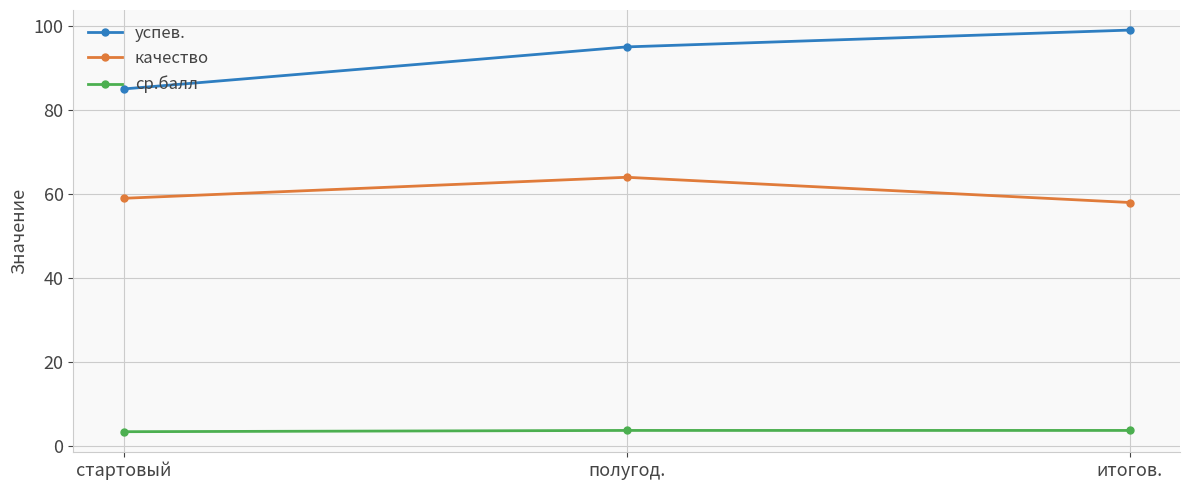

The успев. series shows 95.0 at полугод.. True or false?

True